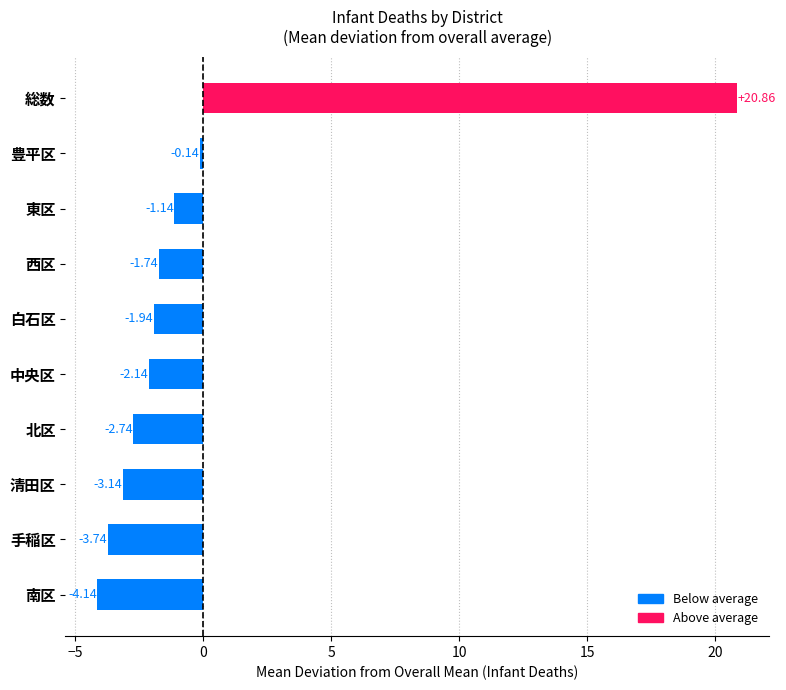

Which label corresponds to the largest value in the chart?

総数